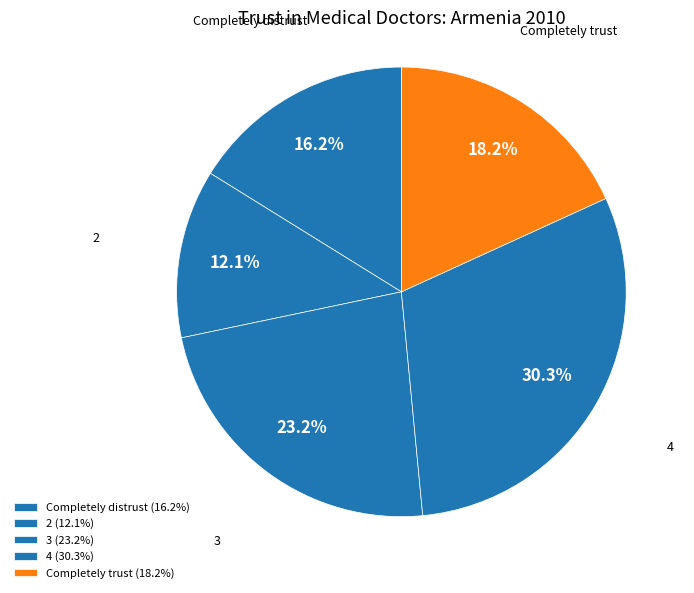

What is the smallest slice in the pie chart?

2